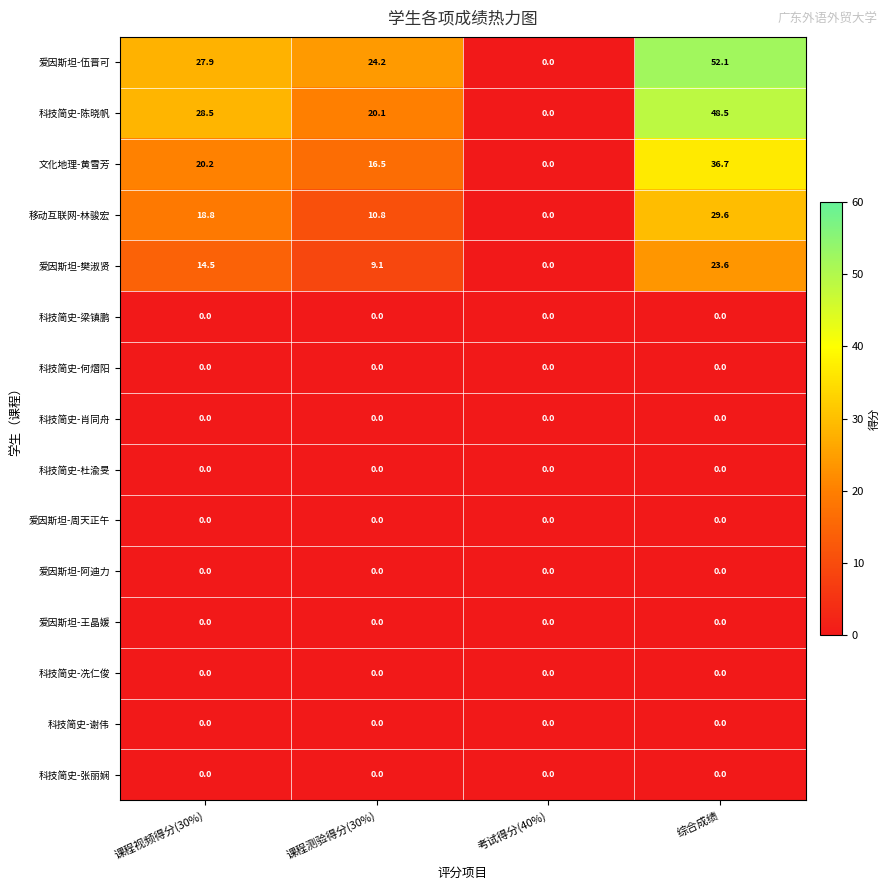

At how many categories does at least one series exceed 23?

3